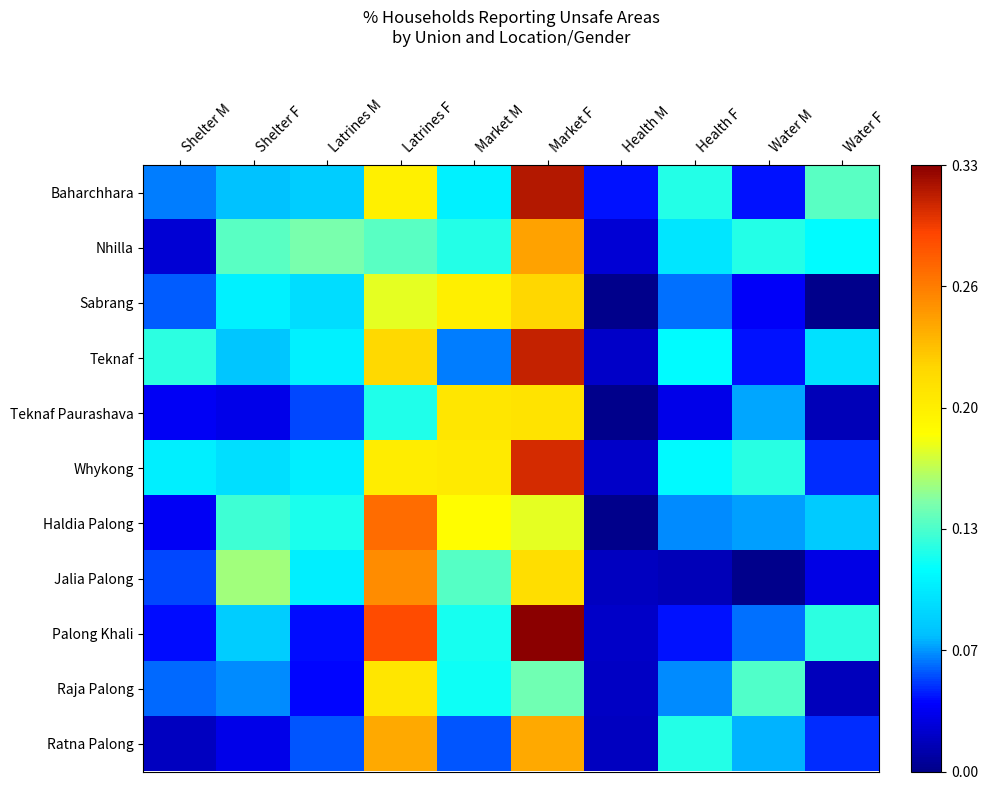

Reading left to right, what are all the values shown in this chart?

Baharchhara: Shelter M=0.1	Shelter F=0.1	Latrines M=0.1	Latrines F=0.2	Market M=0.1	Market F=0.3	Health M=0.0	Health F=0.1	Water M=0.0	Water F=0.1
Nhilla: Shelter M=0.0	Shelter F=0.1	Latrines M=0.1	Latrines F=0.1	Market M=0.1	Market F=0.2	Health M=0.0	Health F=0.1	Water M=0.1	Water F=0.1
Sabrang: Shelter M=0.1	Shelter F=0.1	Latrines M=0.1	Latrines F=0.2	Market M=0.2	Market F=0.2	Health M=0.0	Health F=0.1	Water M=0.0	Water F=0.0
Teknaf: Shelter M=0.1	Shelter F=0.1	Latrines M=0.1	Latrines F=0.2	Market M=0.1	Market F=0.3	Health M=0.0	Health F=0.1	Water M=0.0	Water F=0.1
Teknaf Paurashava: Shelter M=0.0	Shelter F=0.0	Latrines M=0.1	Latrines F=0.1	Market M=0.2	Market F=0.2	Health M=0.0	Health F=0.0	Water M=0.1	Water F=0.0
Whykong: Shelter M=0.1	Shelter F=0.1	Latrines M=0.1	Latrines F=0.2	Market M=0.2	Market F=0.3	Health M=0.0	Health F=0.1	Water M=0.1	Water F=0.0
Haldia Palong: Shelter M=0.0	Shelter F=0.1	Latrines M=0.1	Latrines F=0.3	Market M=0.2	Market F=0.2	Health M=0.0	Health F=0.1	Water M=0.1	Water F=0.1
Jalia Palong: Shelter M=0.1	Shelter F=0.2	Latrines M=0.1	Latrines F=0.3	Market M=0.1	Market F=0.2	Health M=0.0	Health F=0.0	Water M=0.0	Water F=0.0
Palong Khali: Shelter M=0.0	Shelter F=0.1	Latrines M=0.0	Latrines F=0.3	Market M=0.1	Market F=0.3	Health M=0.0	Health F=0.0	Water M=0.1	Water F=0.1
Raja Palong: Shelter M=0.1	Shelter F=0.1	Latrines M=0.0	Latrines F=0.2	Market M=0.1	Market F=0.1	Health M=0.0	Health F=0.1	Water M=0.1	Water F=0.0
Ratna Palong: Shelter M=0.0	Shelter F=0.0	Latrines M=0.1	Latrines F=0.2	Market M=0.1	Market F=0.2	Health M=0.0	Health F=0.1	Water M=0.1	Water F=0.0